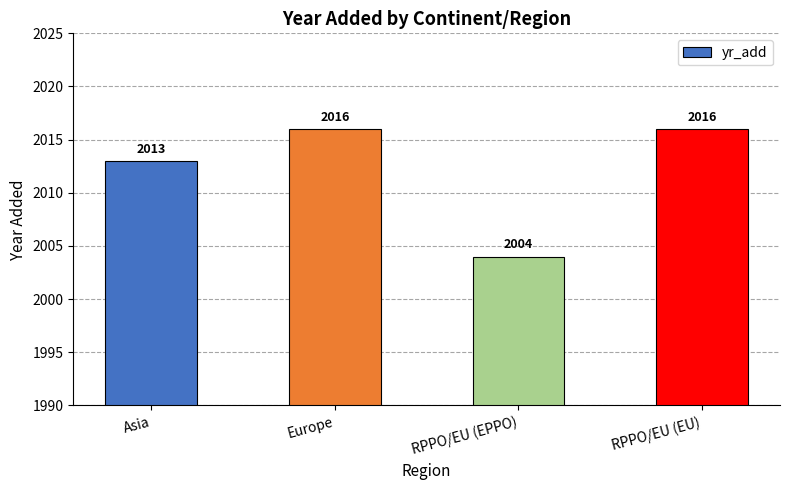

What is the sum of the values at Europe and RPPO/EU (EU)?

4032